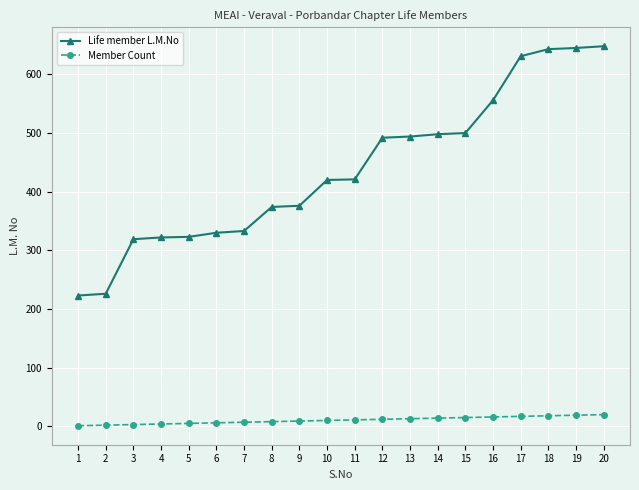

Which series has the largest total across all categories?

Life member L.M.No